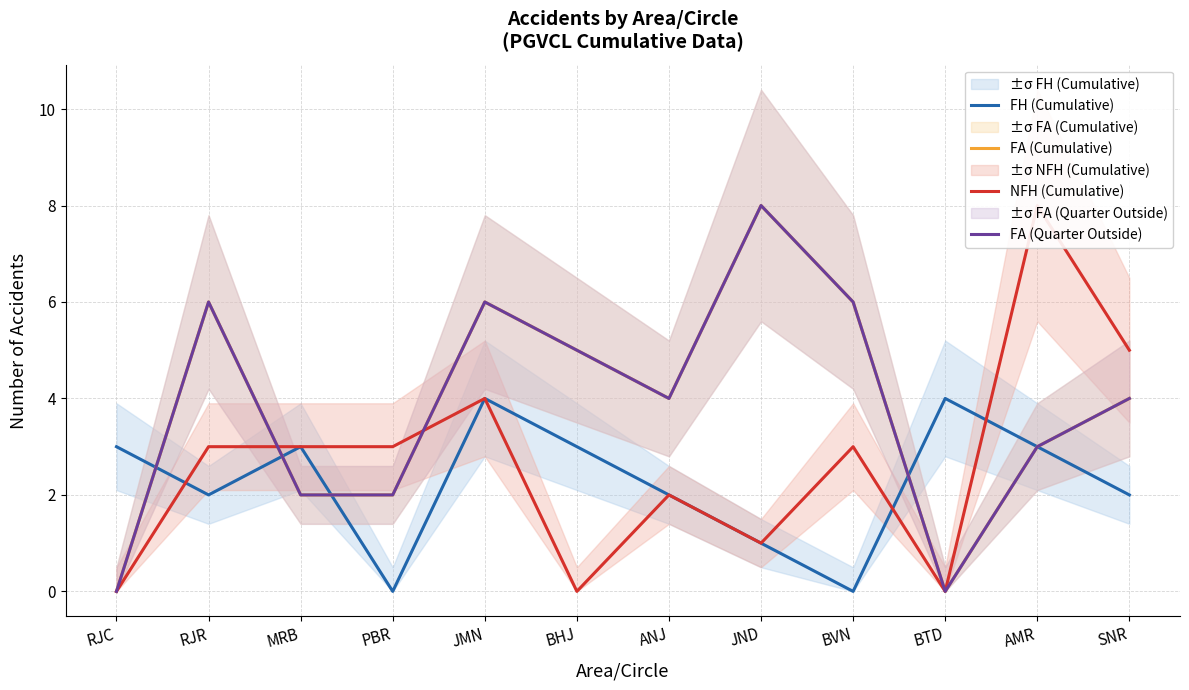

The value of FH (Cumulative) at JND is 1. True or false?

True